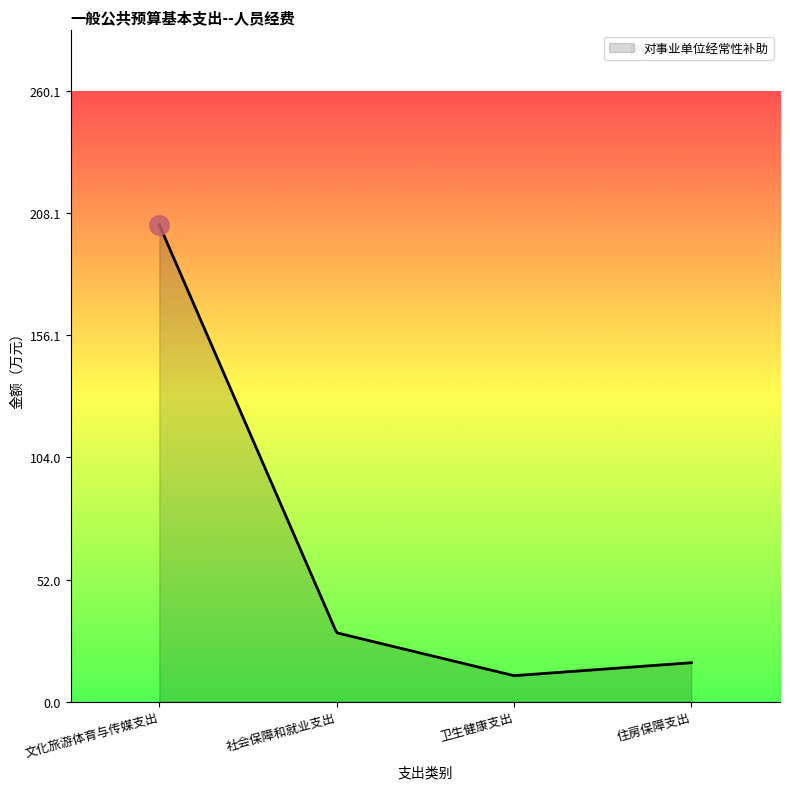

How many distinct data groups are displayed?

1